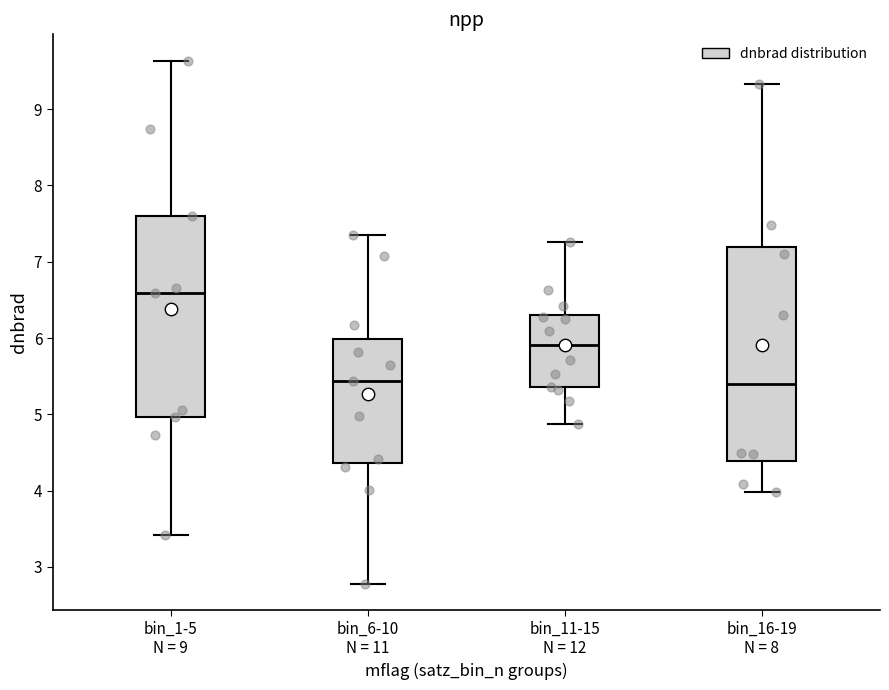

Reading left to right, transcribe this box plot: for each box, give where its median line is, the range the box spans, and where its two whiskers end, as read against the y-axis. The values are not printed on the chart, so give them approximately, as read against the axis.

bin_1-5 N = 9: median 6.6, box 5.0 to 7.6, whiskers 3.4 to 9.6
bin_6-10 N = 11: median 5.4, box 4.4 to 6.0, whiskers 2.8 to 7.4
bin_11-15 N = 12: median 5.9, box 5.4 to 6.3, whiskers 4.9 to 7.3
bin_16-19 N = 8: median 5.4, box 4.4 to 7.2, whiskers 4.0 to 9.3